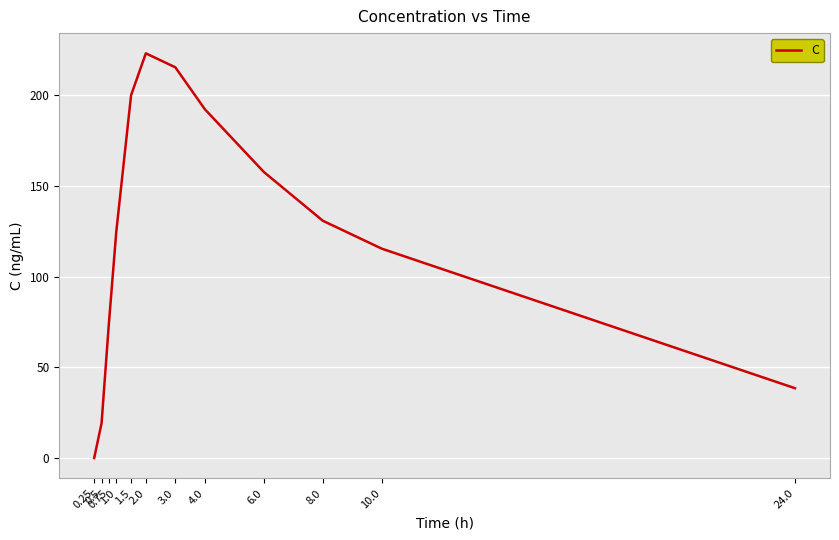

Reading left to right, what are all the values shown in this chart?

0.25=0.0	0.5=19.2	0.75=74.6	1.0=125.0	1.5=200.0	2.0=223.1	3.0=215.4	4.0=192.3	6.0=157.7	8.0=130.8	10.0=115.4	24.0=38.5